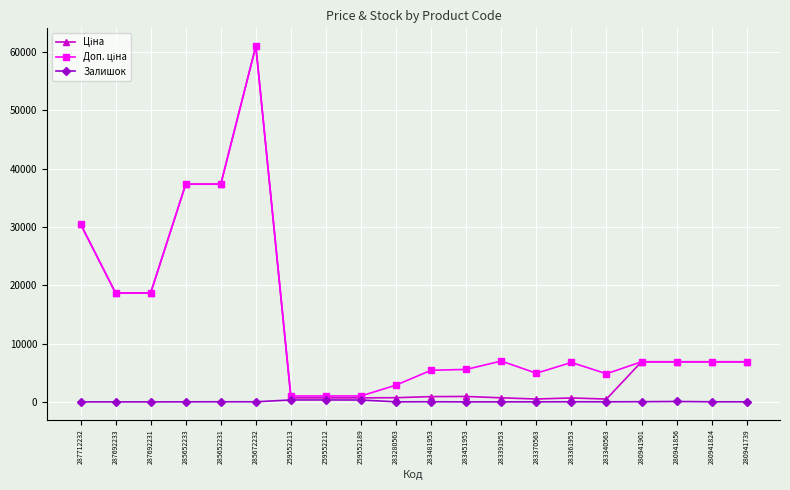

True or false: Залишок has more than 2 interior local peaks.

True